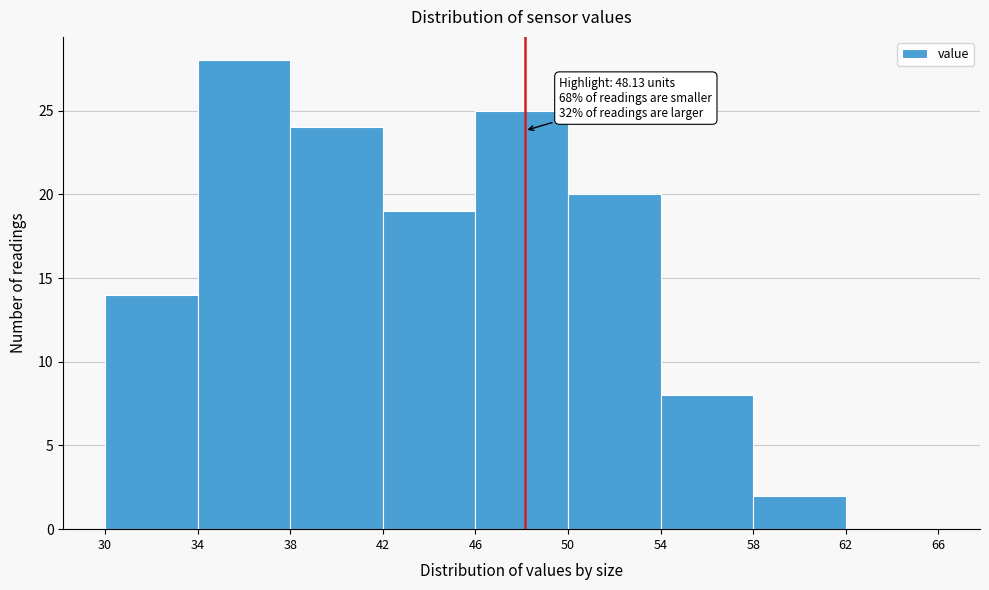

Over which range of the x-axis is the bar tallest?

34 to 38